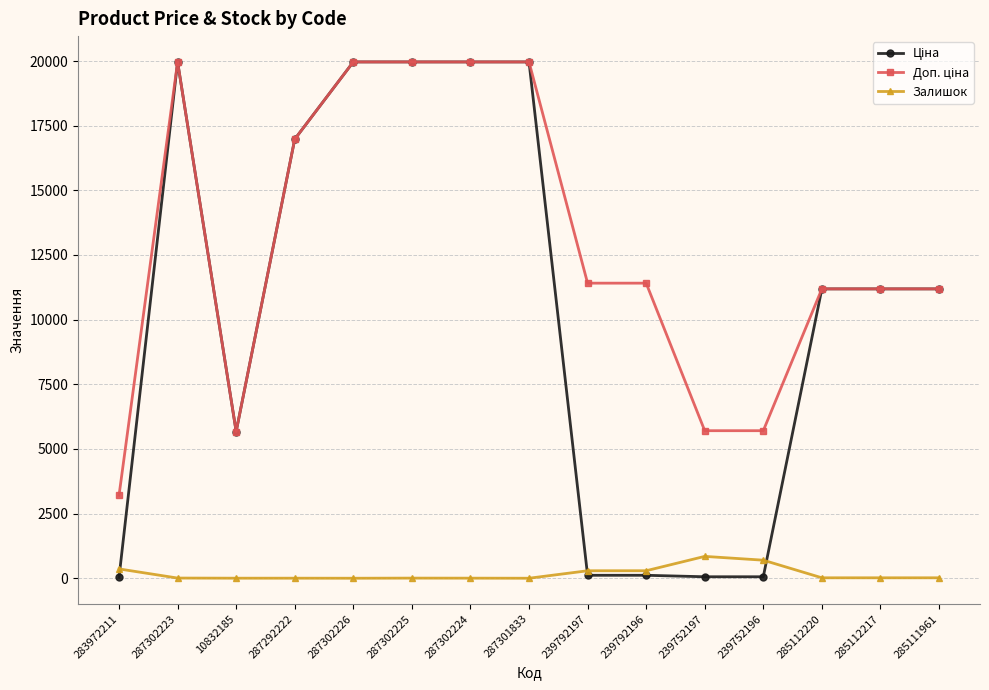

True or false: Залишок has more than 0 interior local peaks.

True